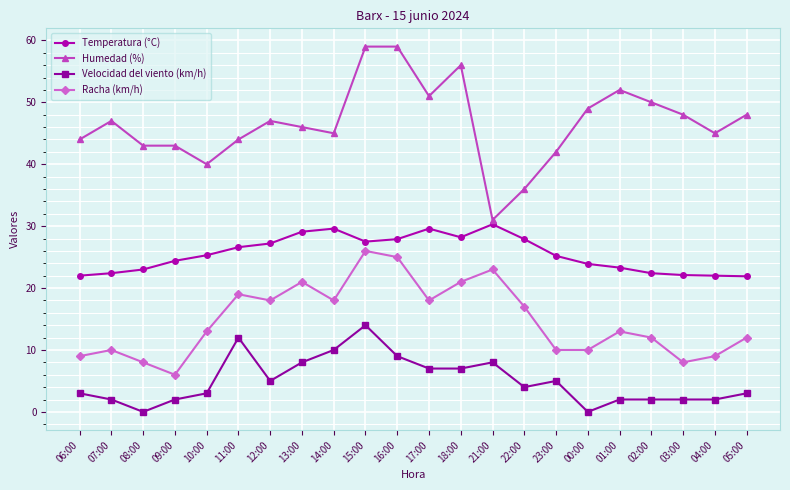

What is the greatest value displayed?

59.0